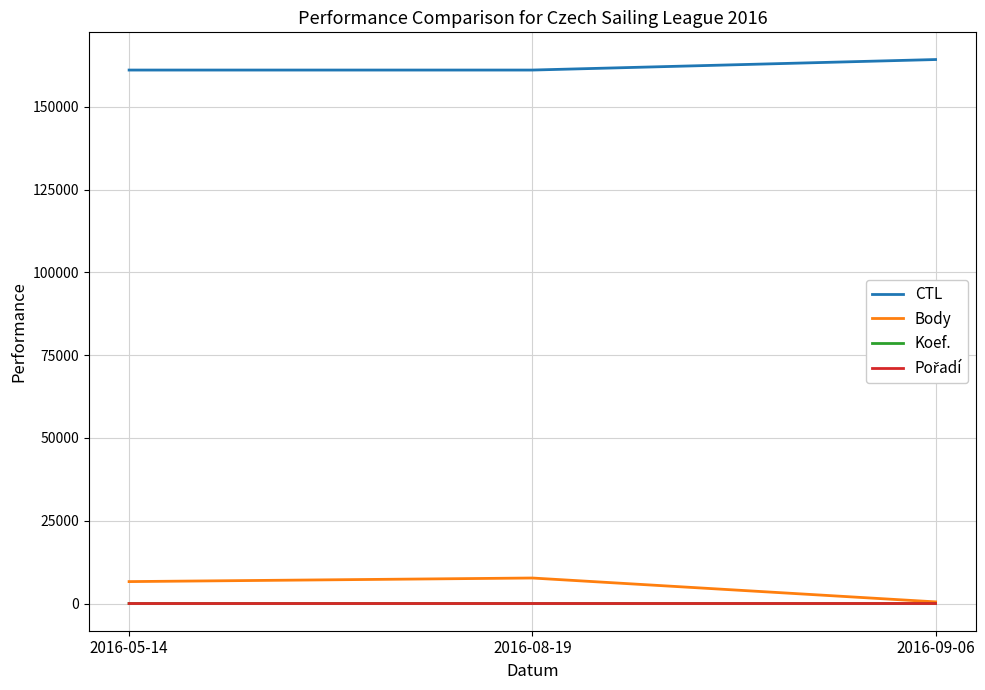

Which series has the largest total across all categories?

CTL